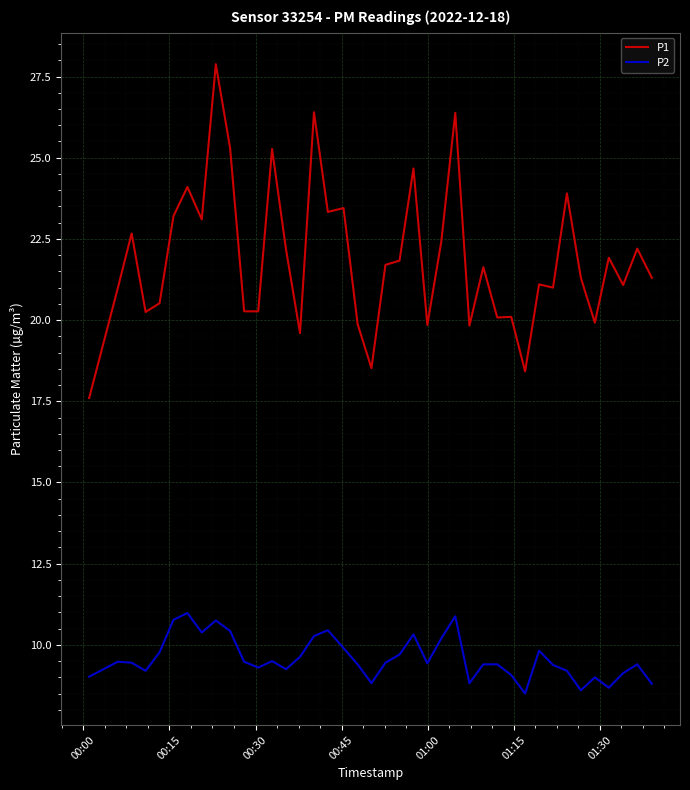

True or false: P2 and P1 intersect in this chart.

False